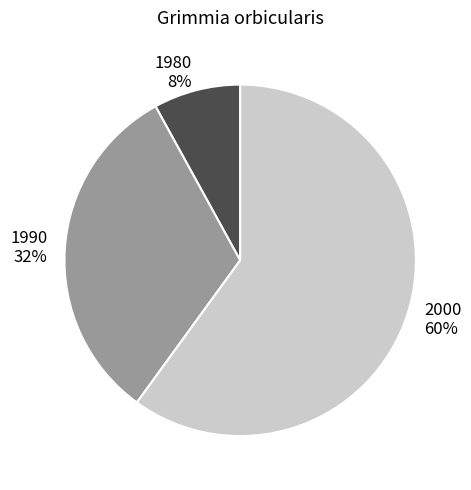

To the nearest percent, what percentage of the pie is 2000?

60%